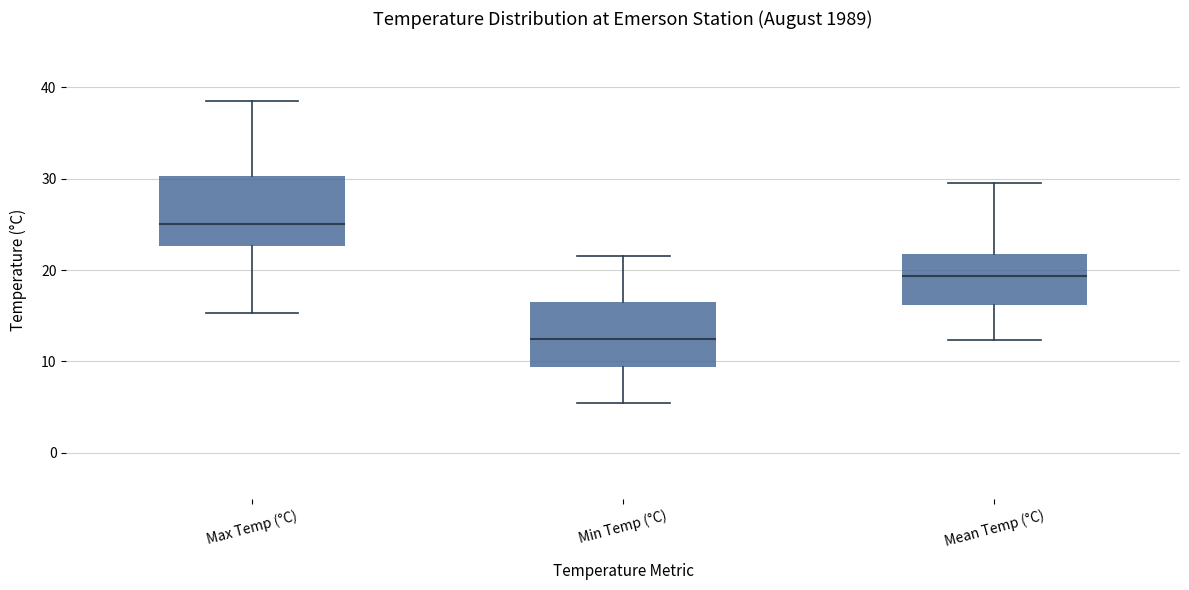

Which box has the highest median line?

Max Temp (°C)